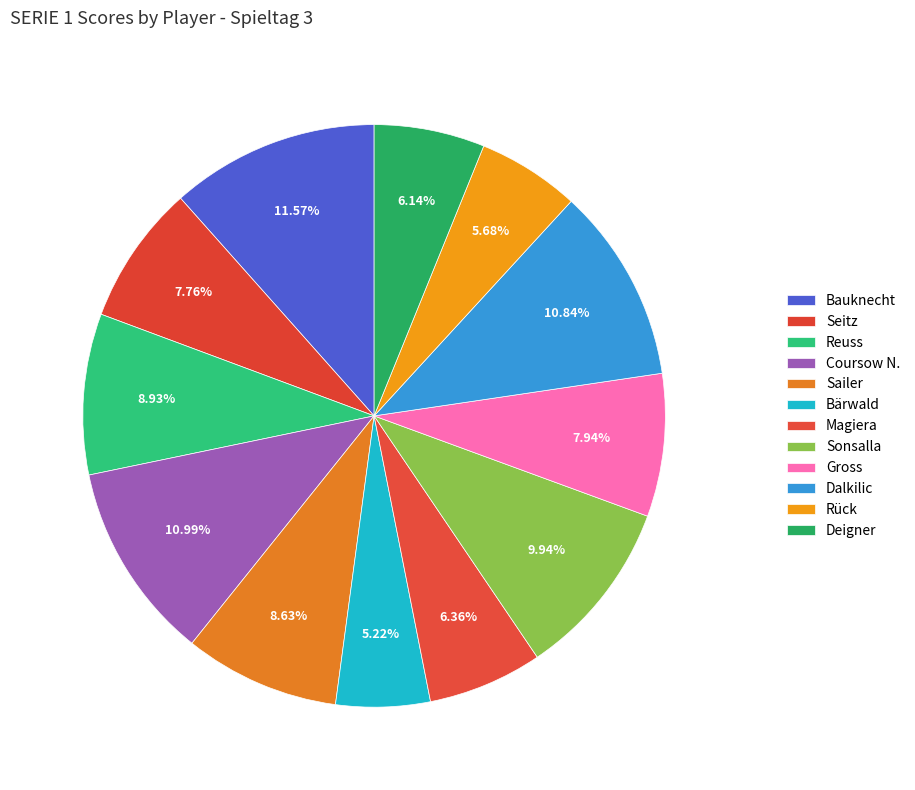

Combined, do Sailer and Gross account for over 50%?

No